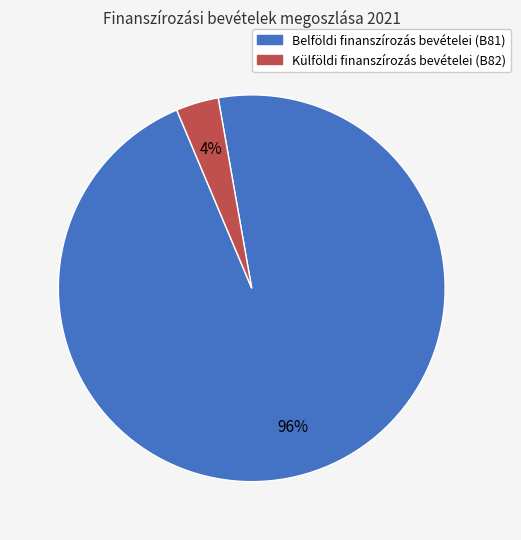

What is the majority slice?

Belföldi finanszírozás bevételei (B81)